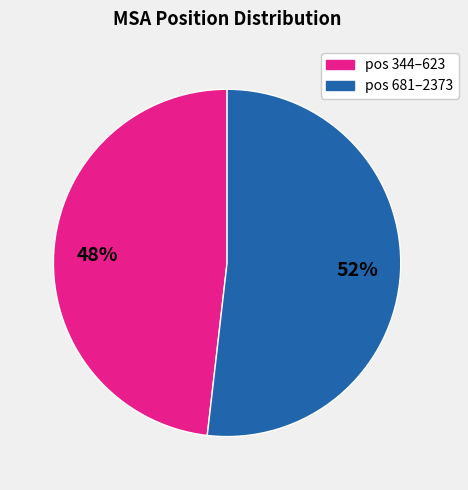

How many slices are in this pie chart?

2